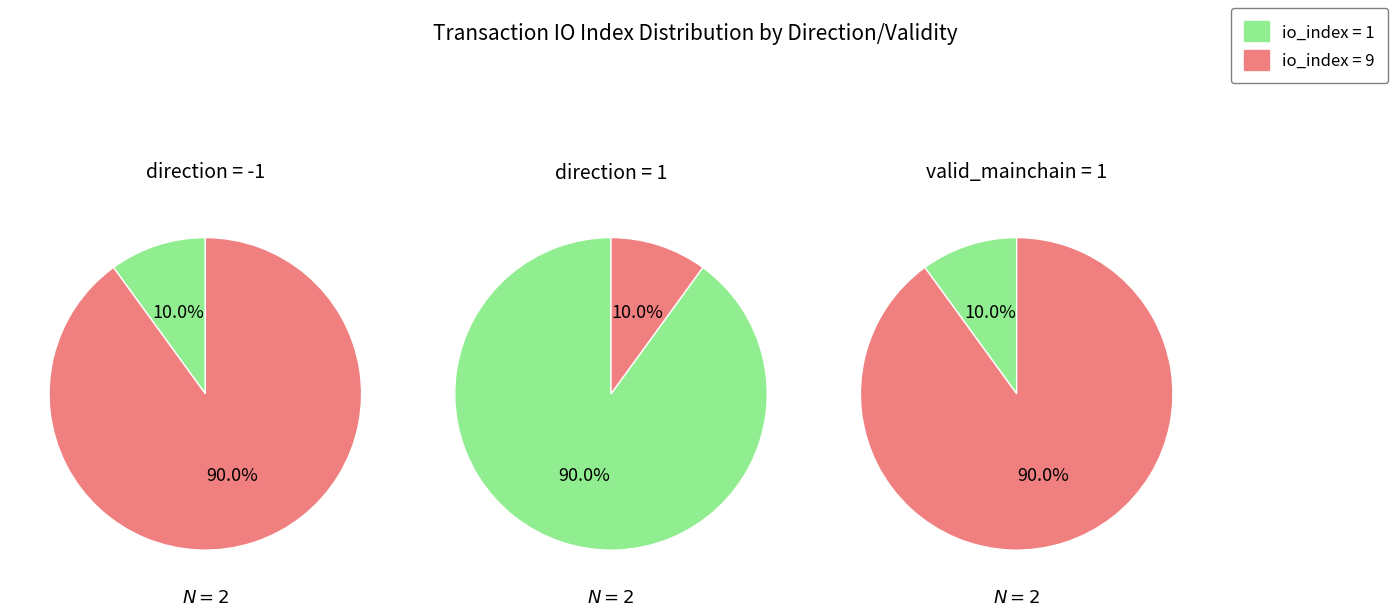

What is the total percentage of value and io_index?

100.0%